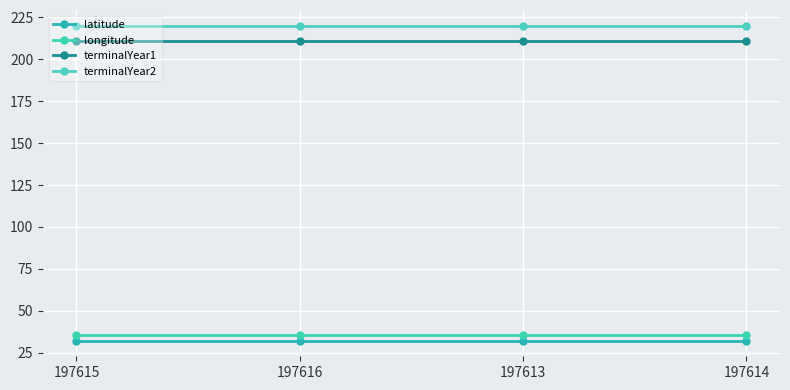

How many lines are shown in the chart?

4